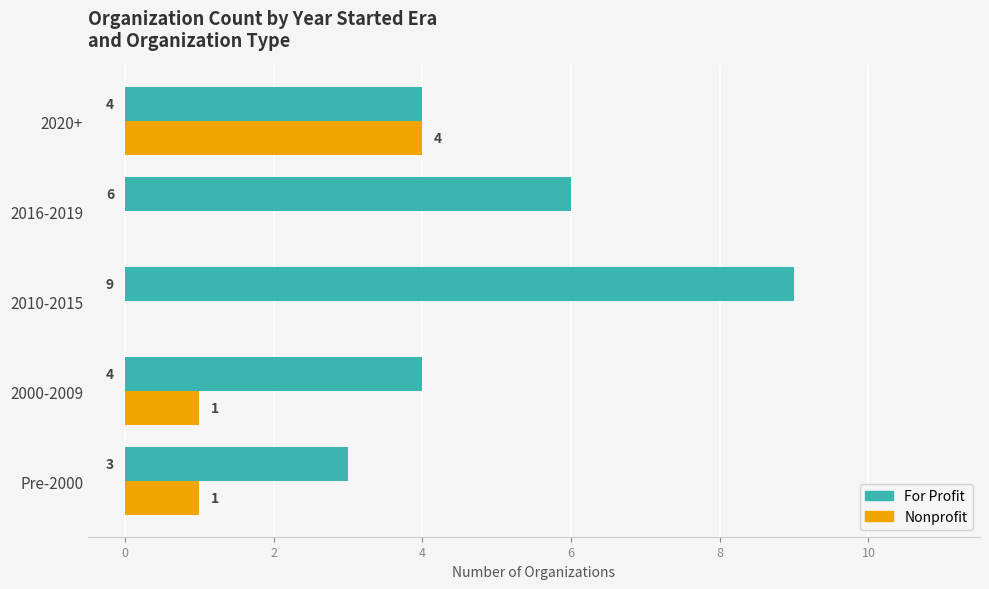

Between Pre-2000 and 2000-2009, which series saw the biggest shift?

For Profit